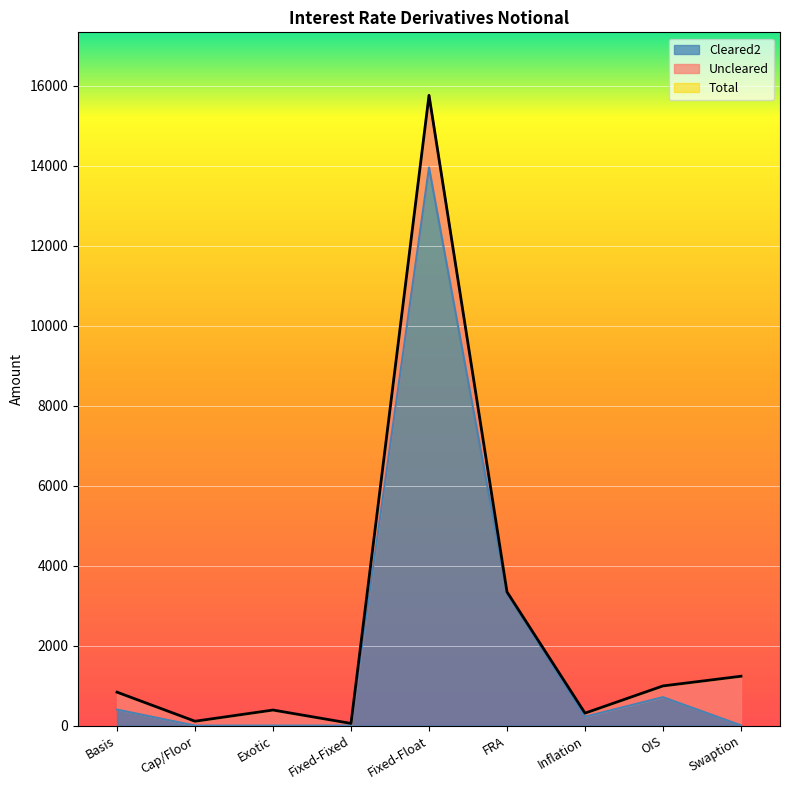

What position from the right is Swaption?

1